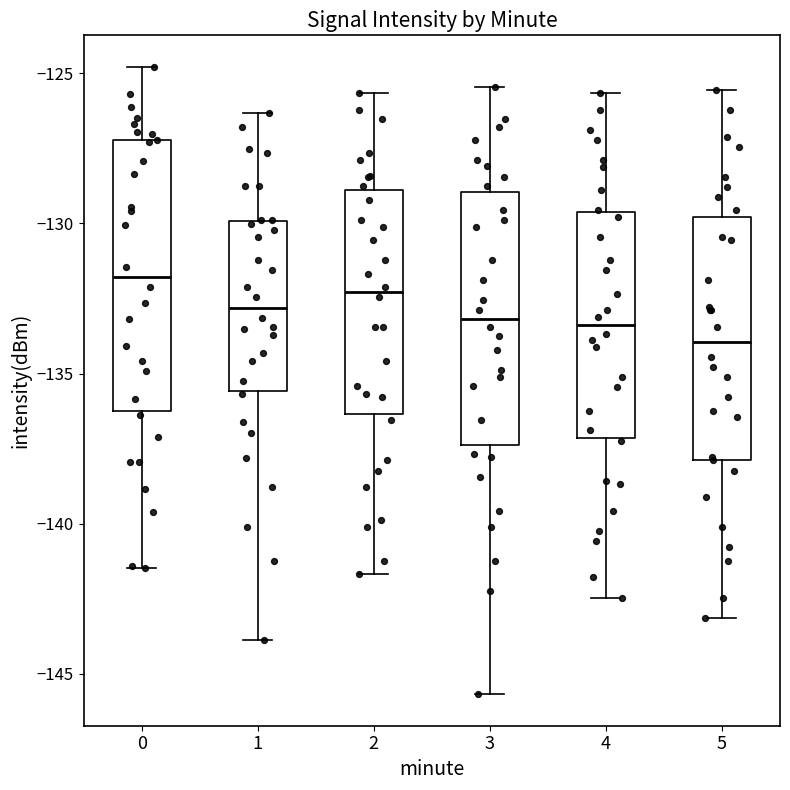

Reading left to right, read every box against the y-axis: the position of its median line, the range the box covers, and the ends of its whiskers. The values are not printed on the chart, so give them approximately, as read against the axis.

0: median -132.0, box -136.0 to -127.0, whiskers -141.5 to -125.0
1: median -133.0, box -135.5 to -130.0, whiskers -144.0 to -126.5
2: median -132.5, box -136.5 to -129.0, whiskers -141.5 to -125.5
3: median -133.0, box -137.5 to -129.0, whiskers -145.5 to -125.5
4: median -133.5, box -137.0 to -129.5, whiskers -142.5 to -125.5
5: median -134.0, box -138.0 to -130.0, whiskers -143.0 to -125.5